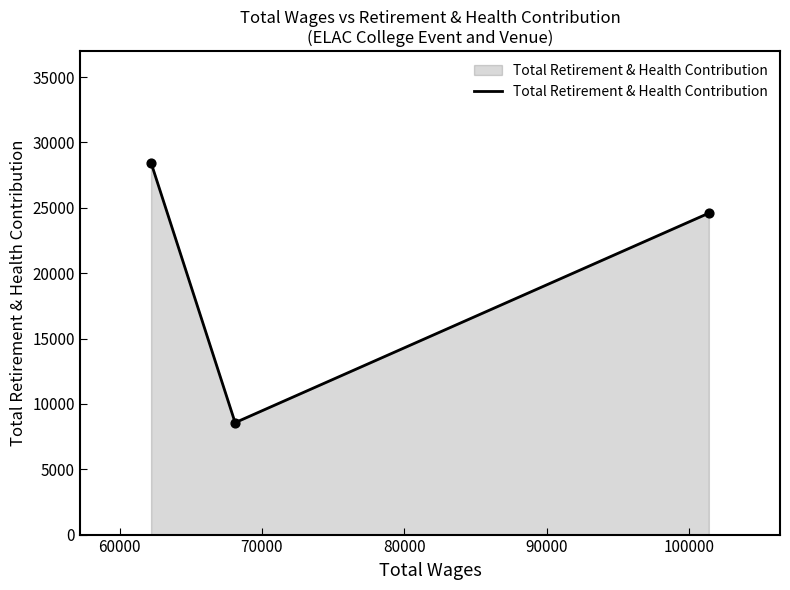

Approximately how many times larger is the value at 62204.0 compared to 101408.0?

1.2